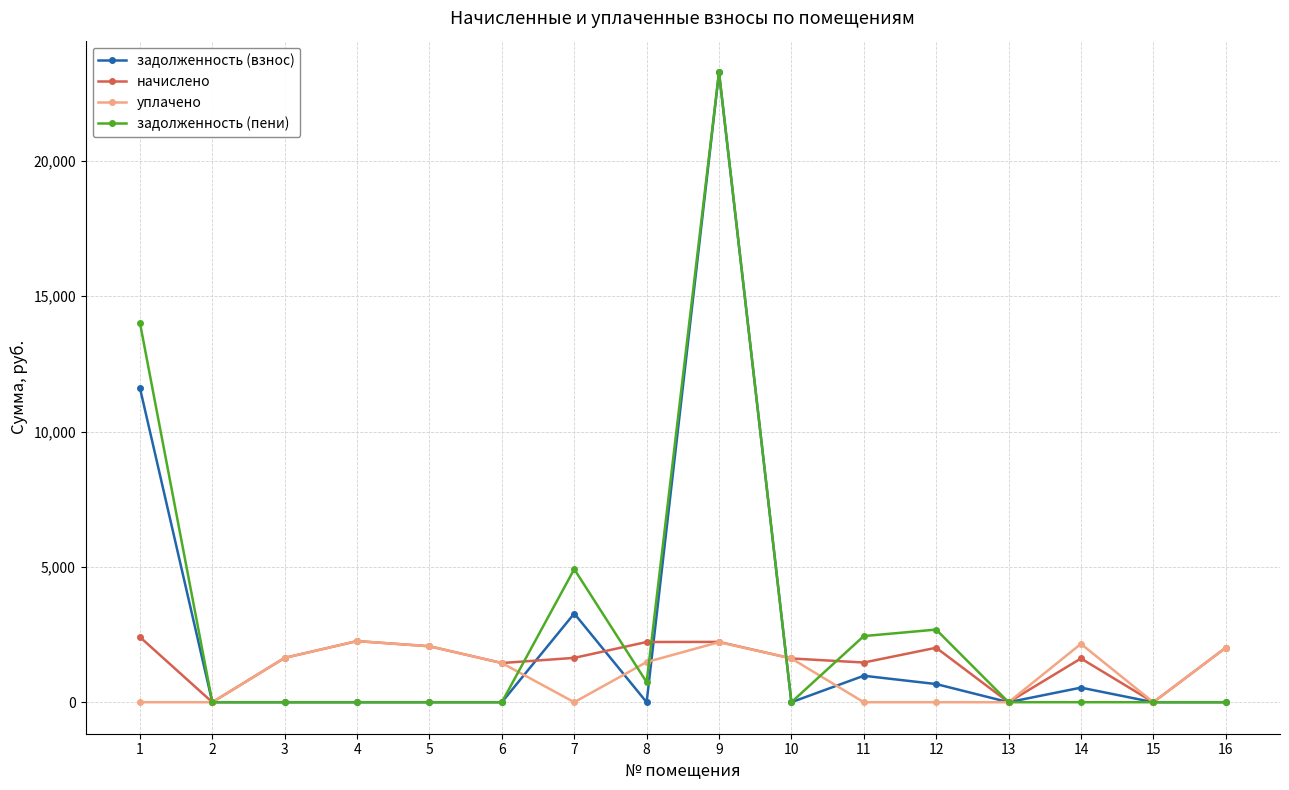

What is the highest value of the начислено series?

2408.6